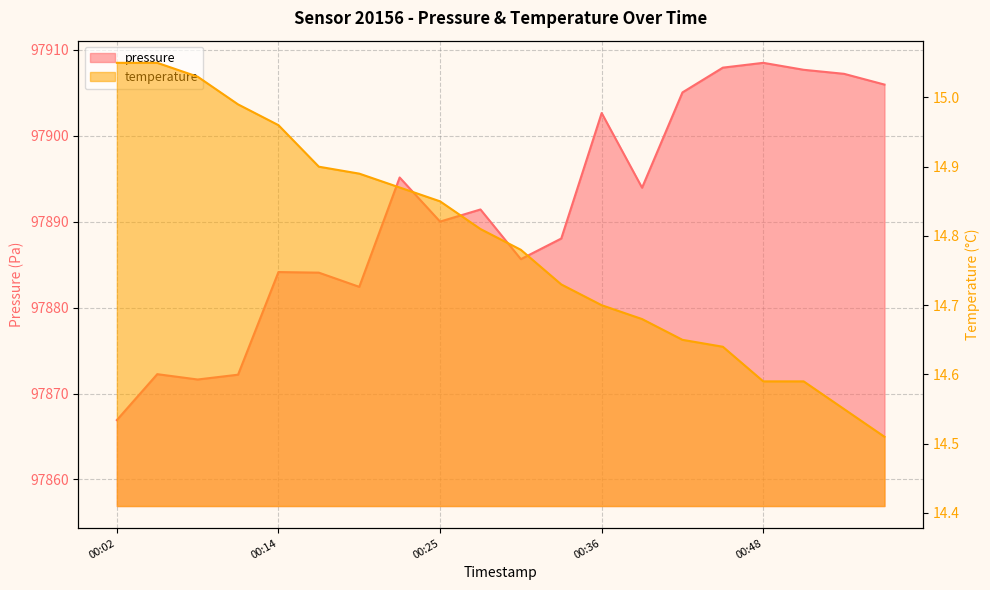

What is the value of the pressure point at the 5th from the left?

97884.1